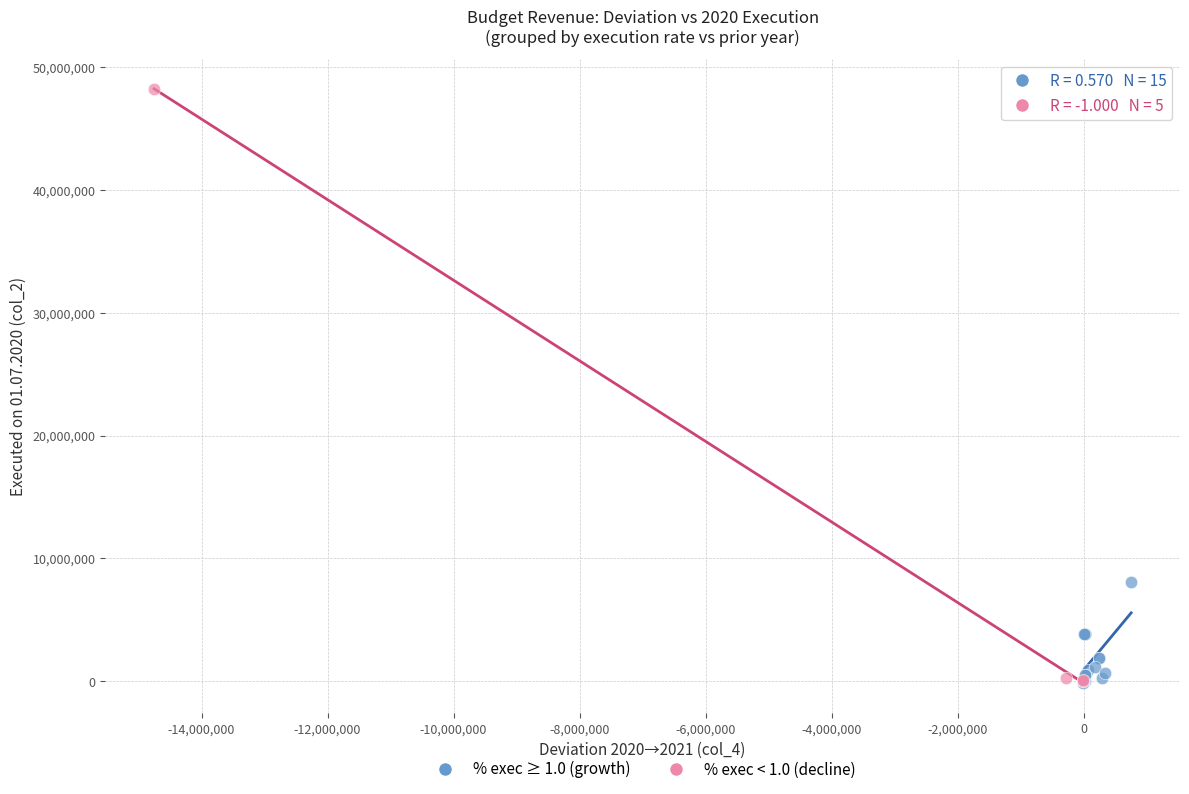

What are all the series names shown in the legend?

% exec ≥ 1.0 (growth), % exec < 1.0 (decline)